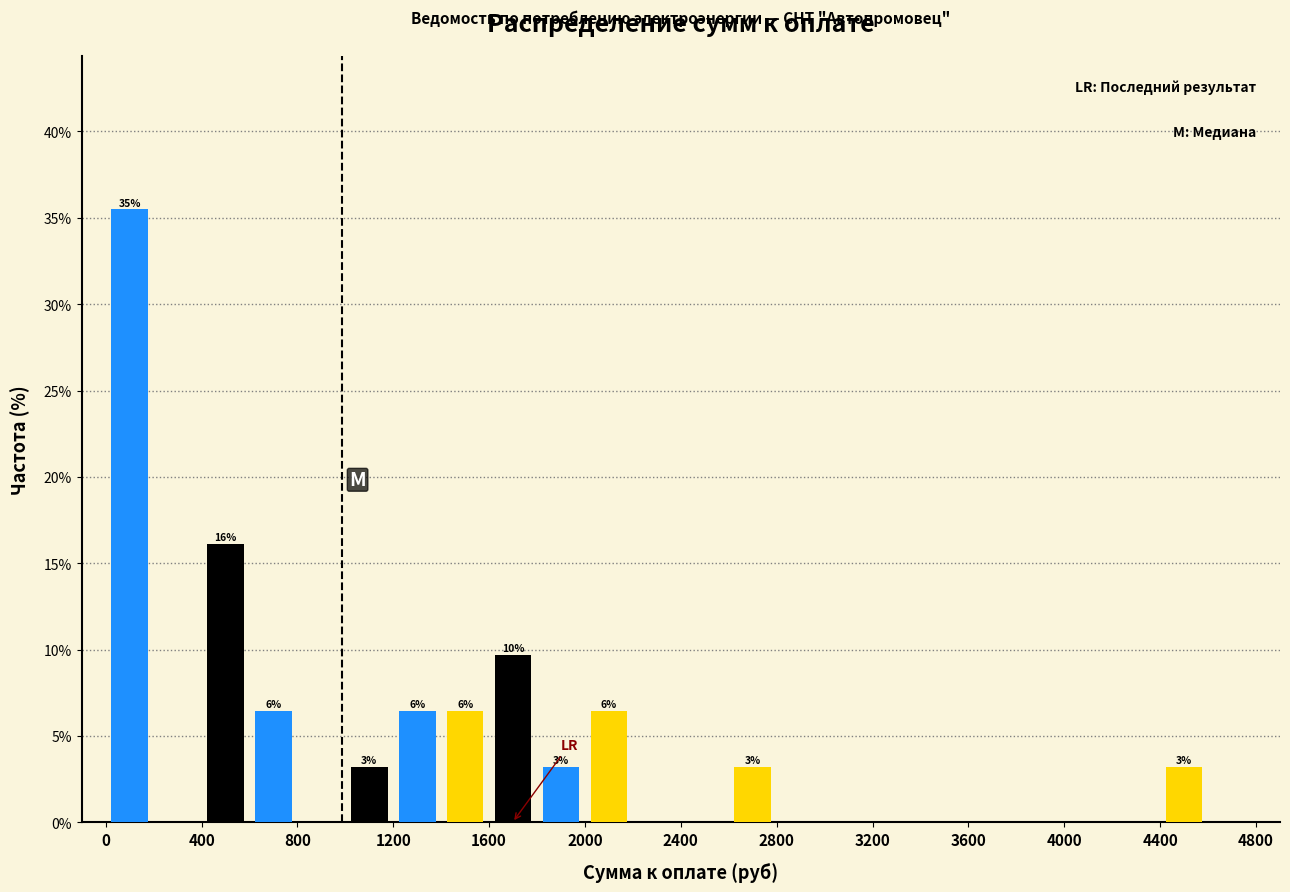

At which category is the sum across all series the highest?

400